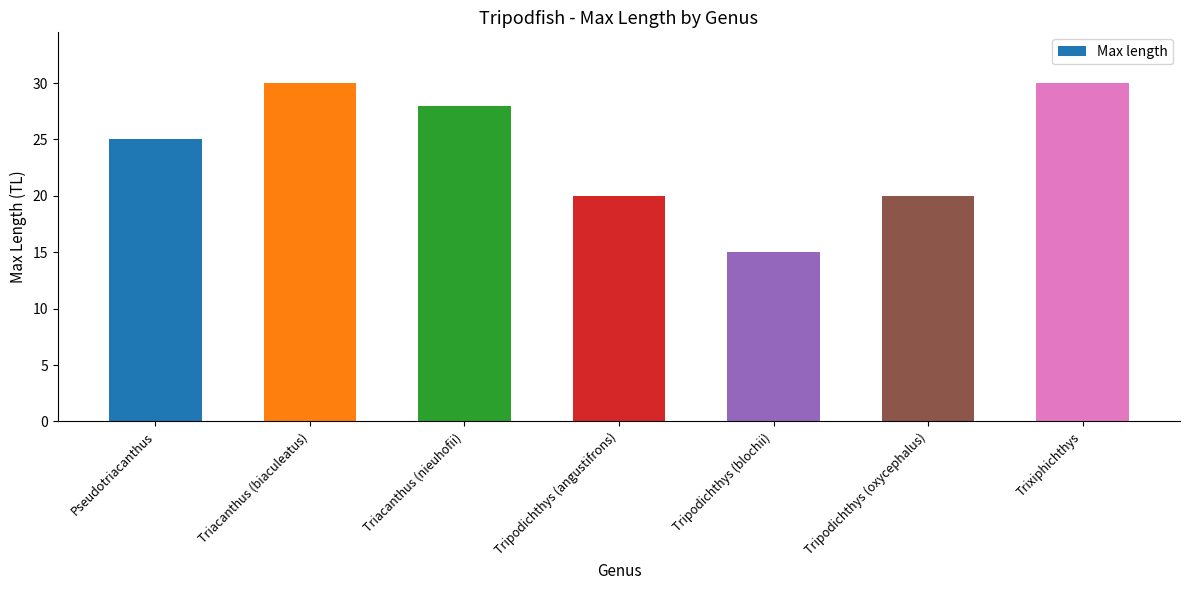

Is it true that the value at Tripodichthys (oxycephalus) is 6?

False